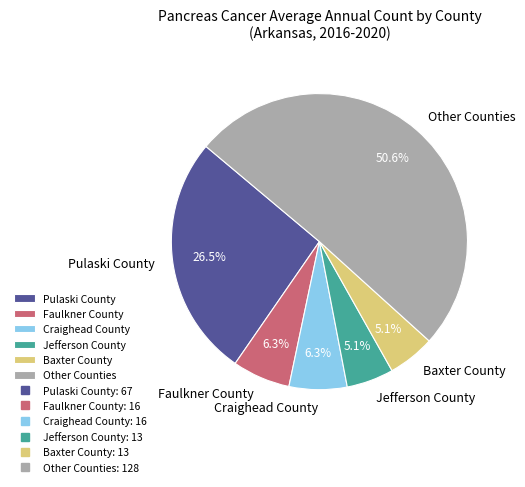

What percentage is NOT represented by Baxter County?

94.9%